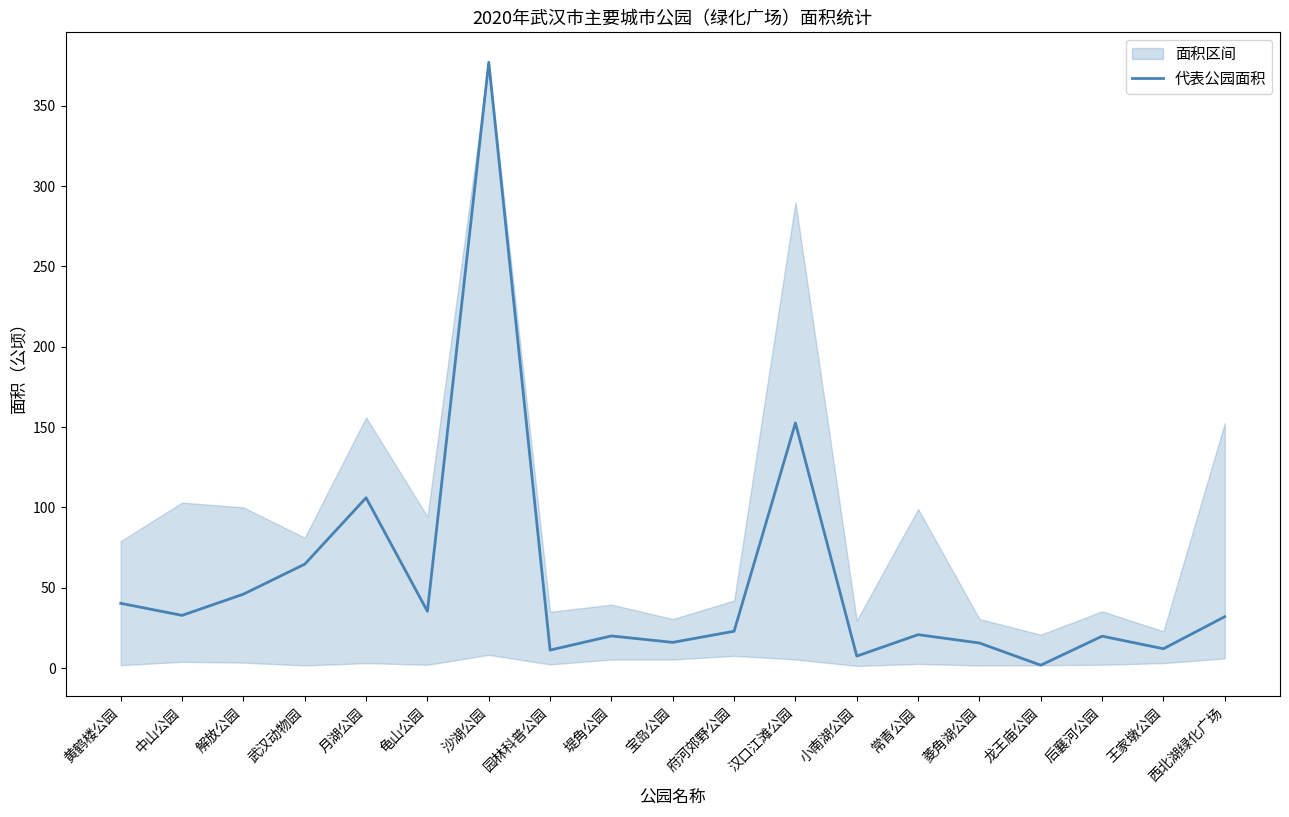

How many lines are shown in the chart?

1